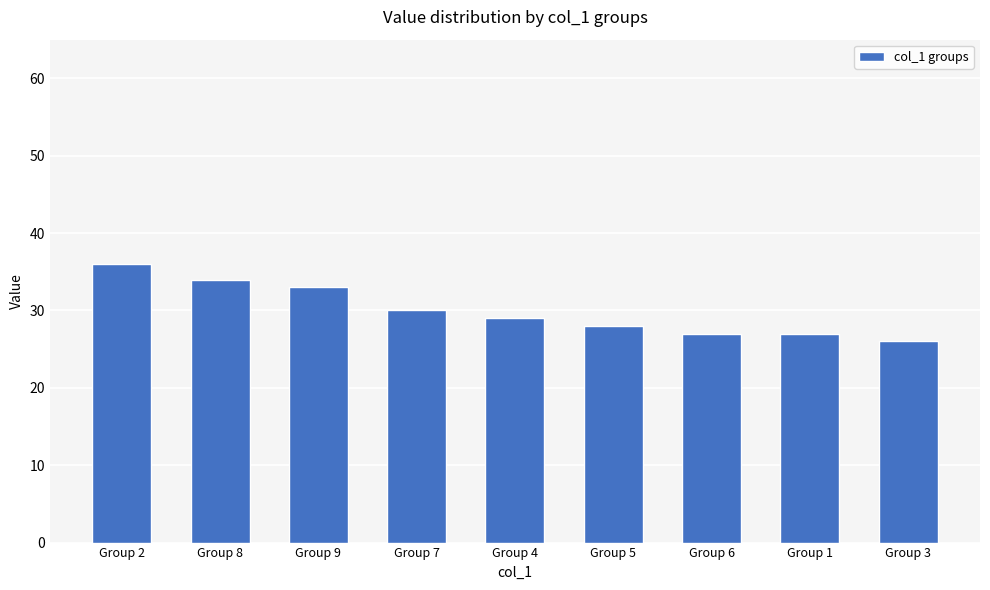

Which has a higher value, Group 5 or Group 3?

Group 5